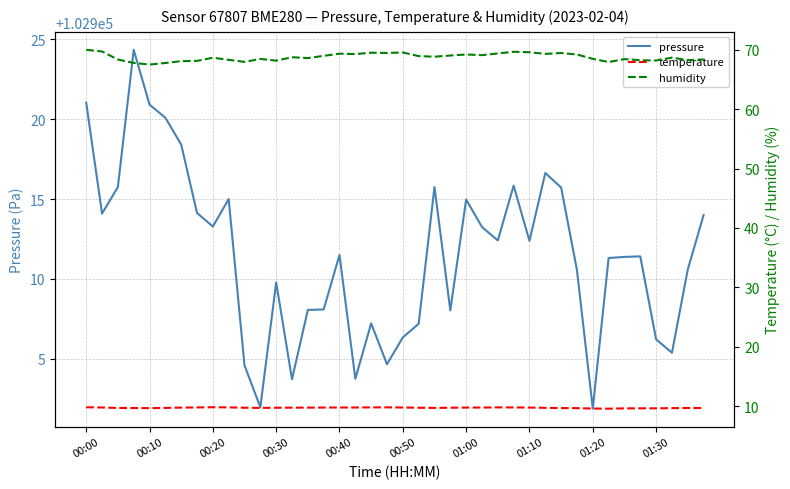

At which label does pressure first exceed 102911?

00:00